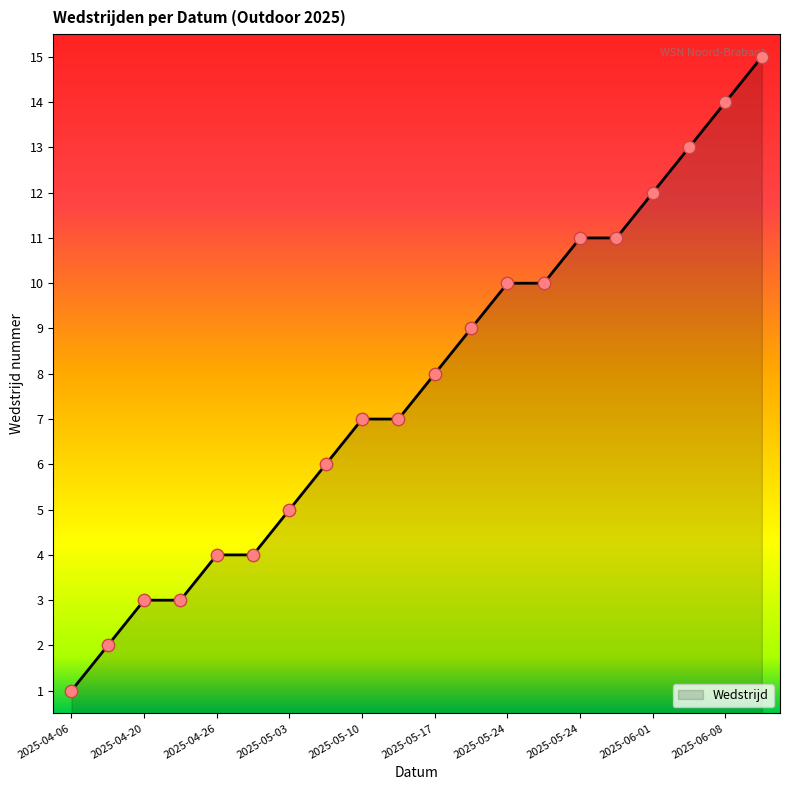

What is the greatest value displayed?

15